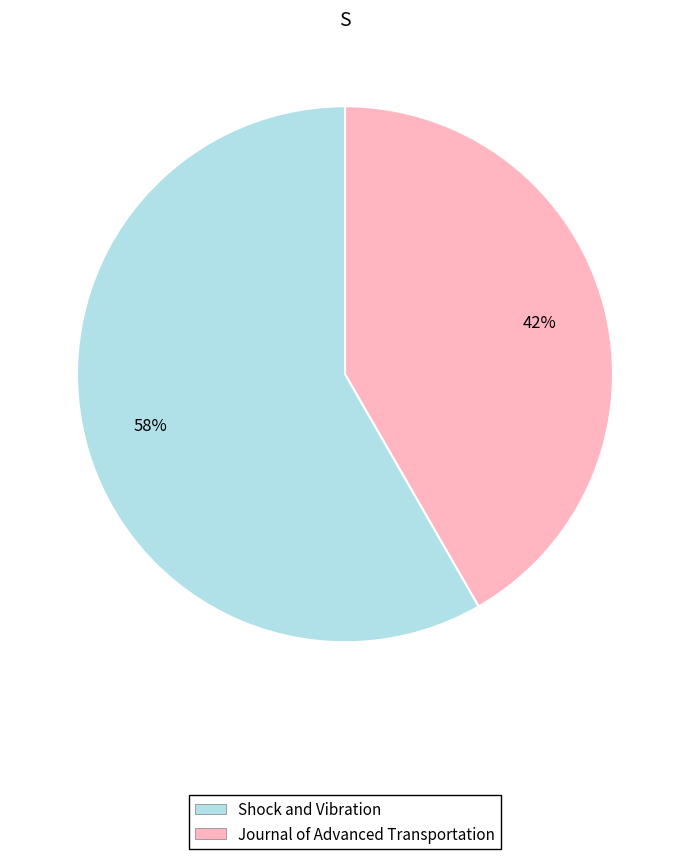

Which slice represents more than half of the pie?

Journal of Advanced Transportation